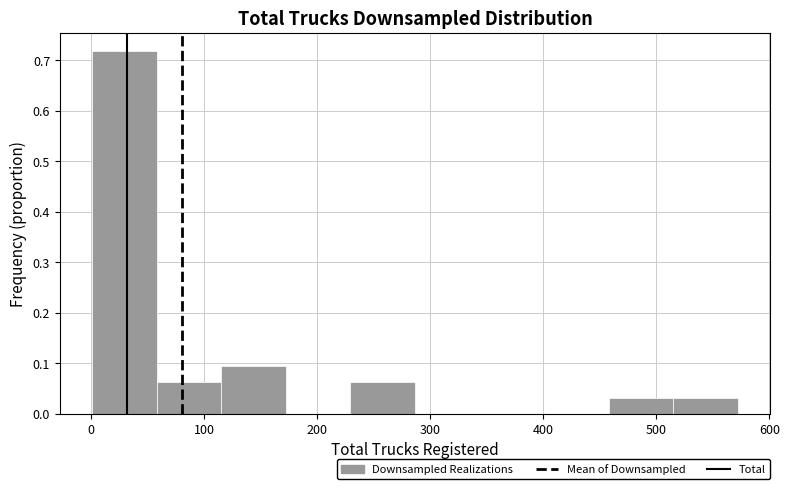

Which range on the x-axis has the tallest bar?

0 to 60